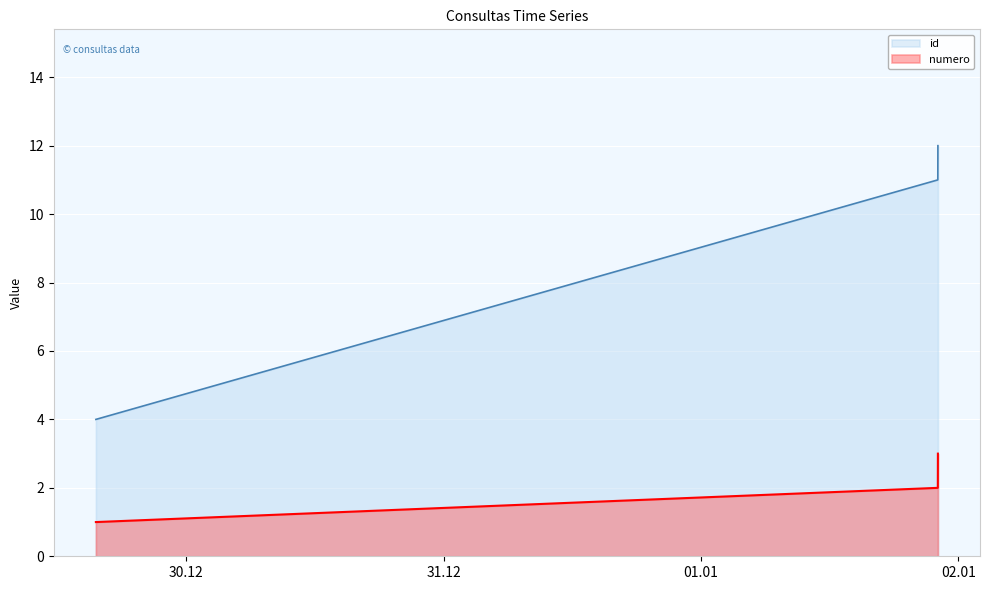

How many lines are shown in the chart?

2